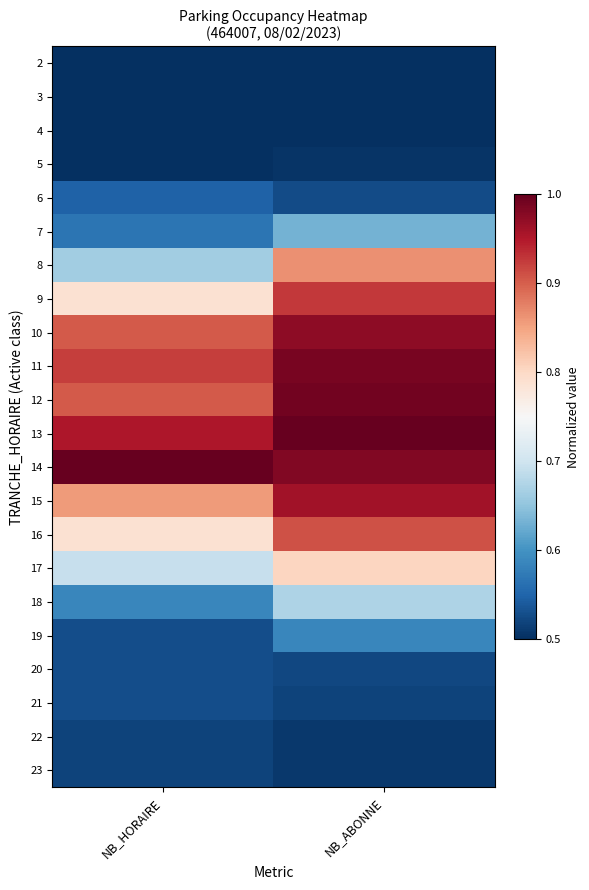

Which label corresponds to the largest value in the chart?

NB_ABONNE